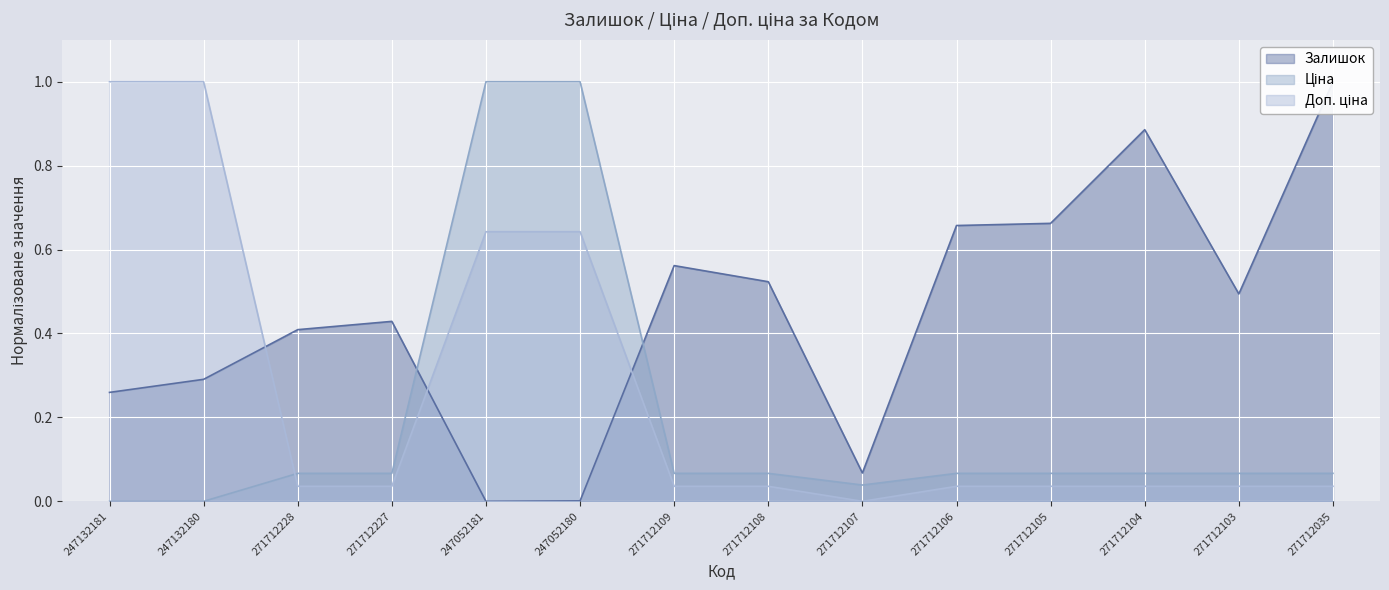

Which series ends up on top after the final intersection of Ціна and Доп. ціна?

Ціна